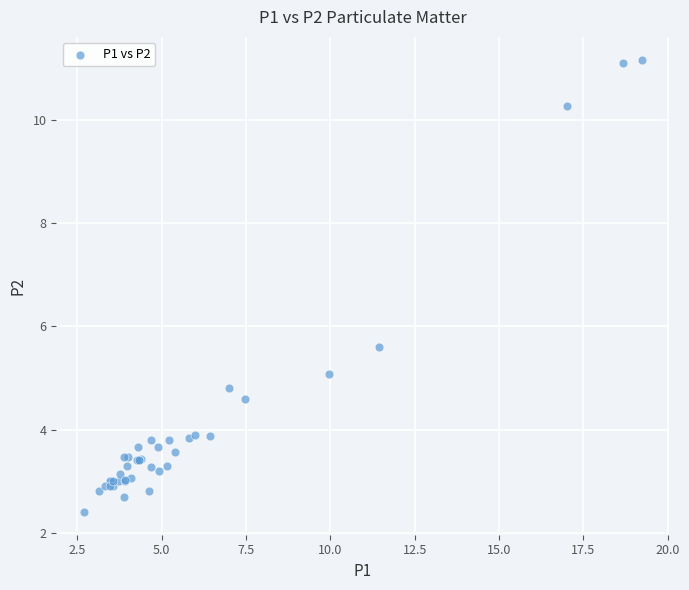

What Y value in the scatter plot is closest to 6?

5.6